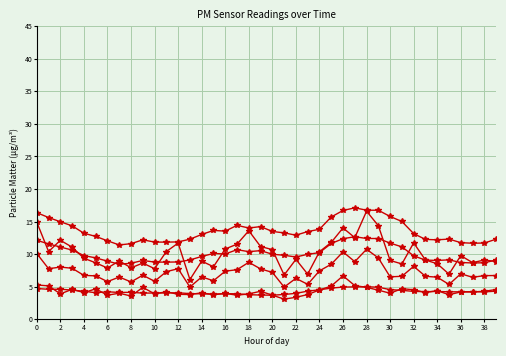

Which category has the highest value across all series?

27